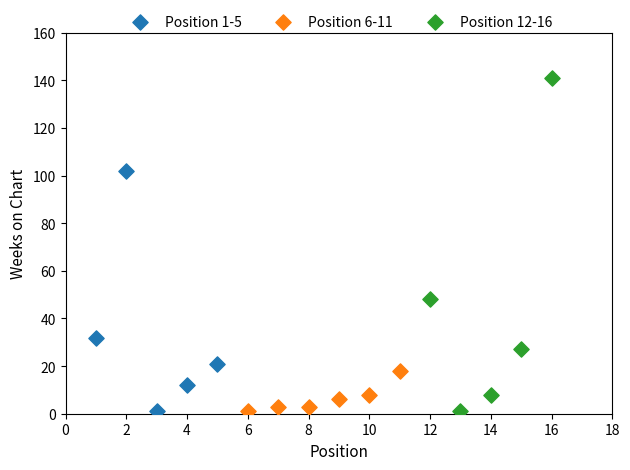

Which series has the largest Y range (max minus min)?

Position 12-16